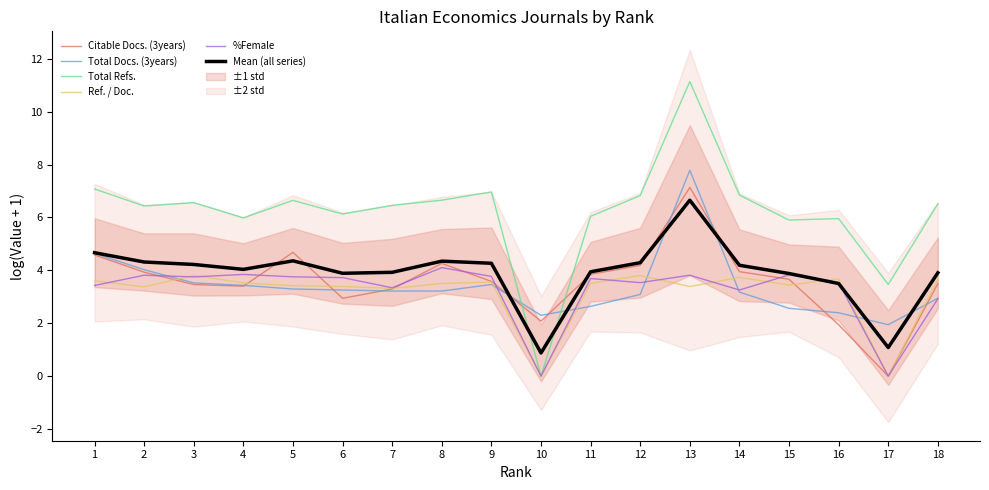

Which has a higher value, 1 or 3?

1